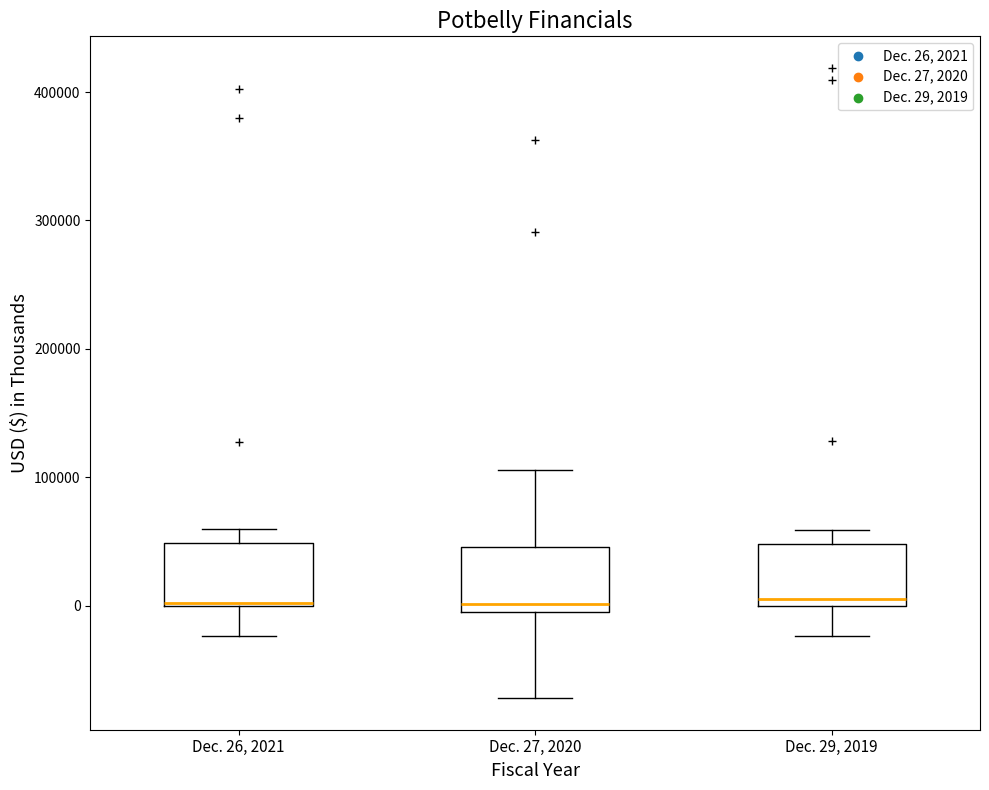

Where does the upper whisker of the box for Dec. 27, 2020 end on the y-axis? The values are not printed on the chart, so give them approximately, as read against the axis.

110000